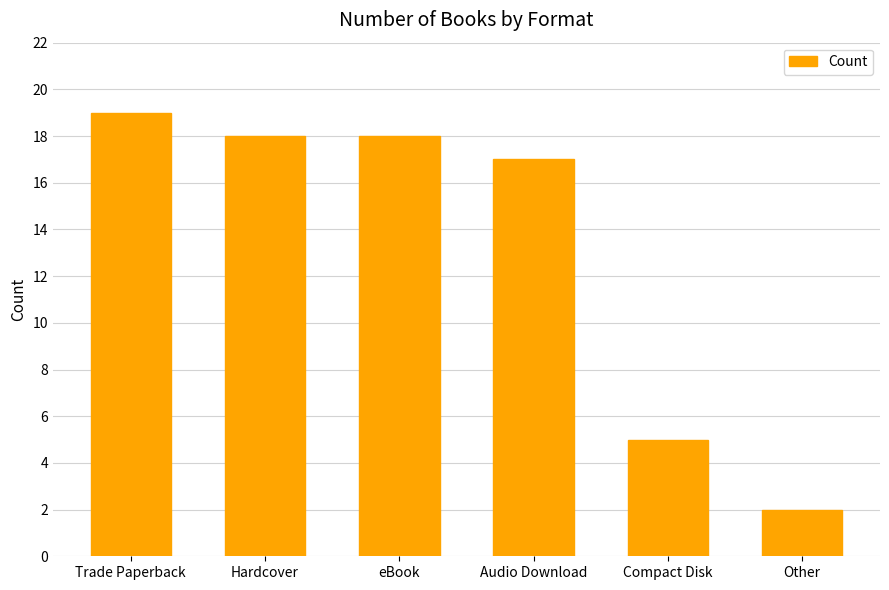

What is the difference between the maximum and minimum values?

17